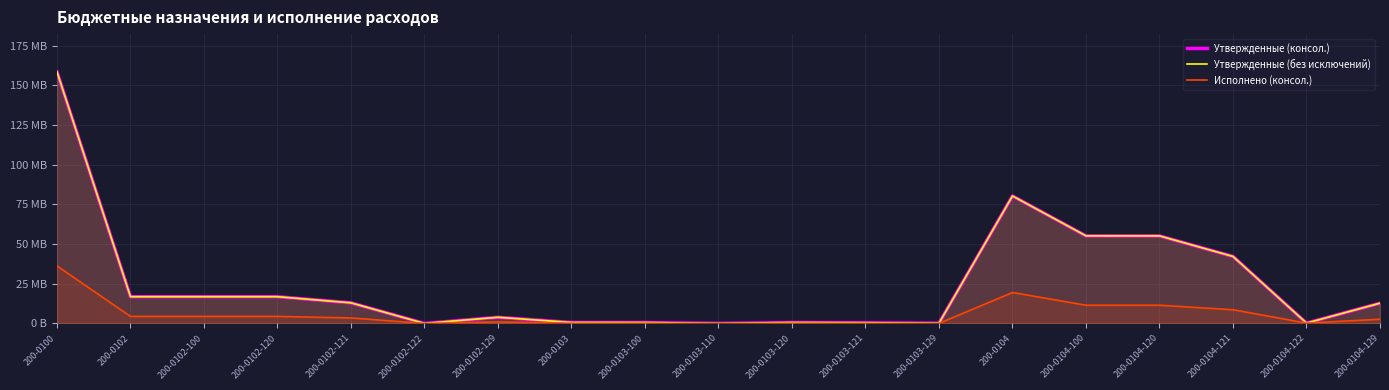

List the series in order of their peak value, highest first.

Утвержденные (консол.), Утвержденные (без исключений), Исполнено (консол.)